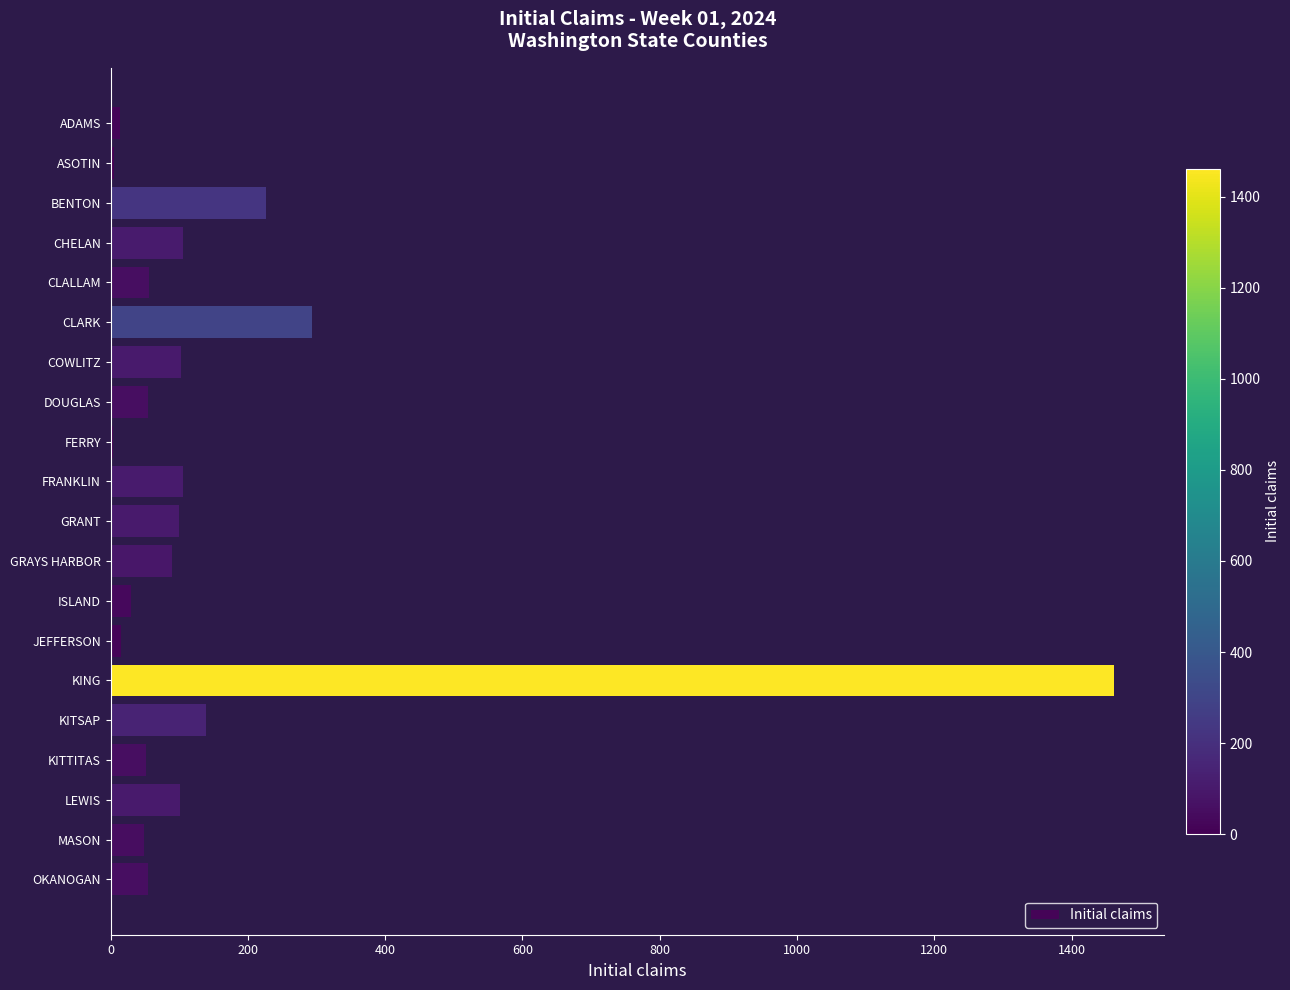

Which has a higher value, CLARK or FERRY?

CLARK